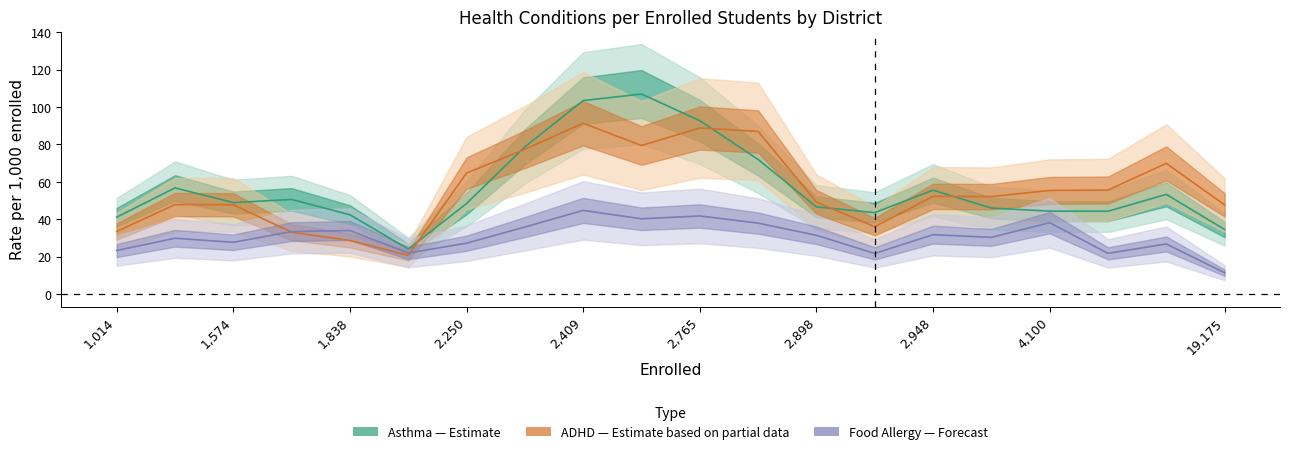

Does the chart display data point markers on the line(s)?

No